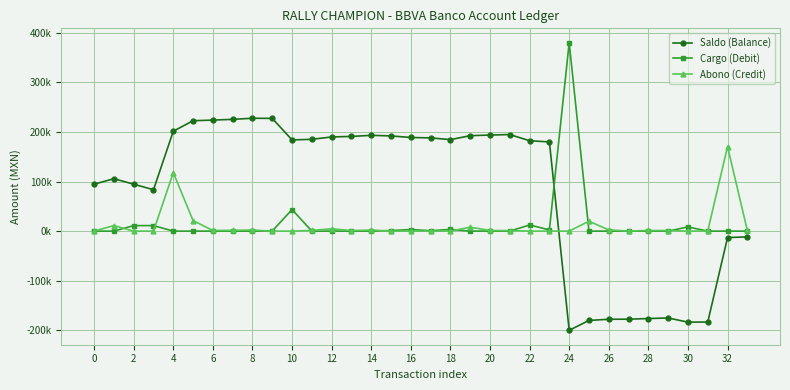

What is the average value of the Saldo (Balance) series?

84350.6